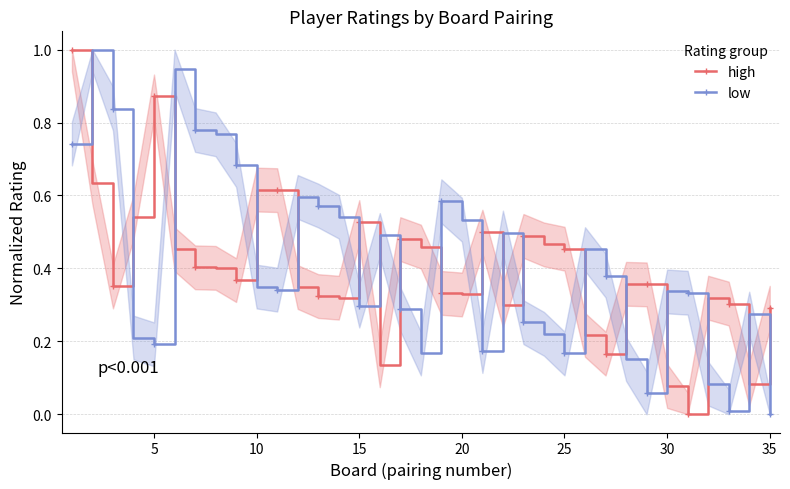

Where is the first local minimum for low?

5